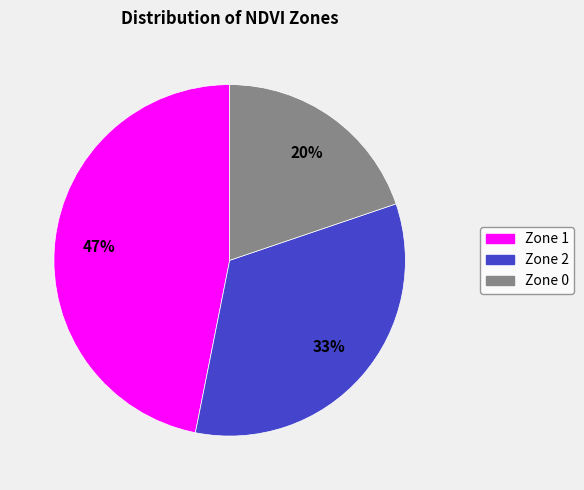

How many segments does this pie chart have?

3